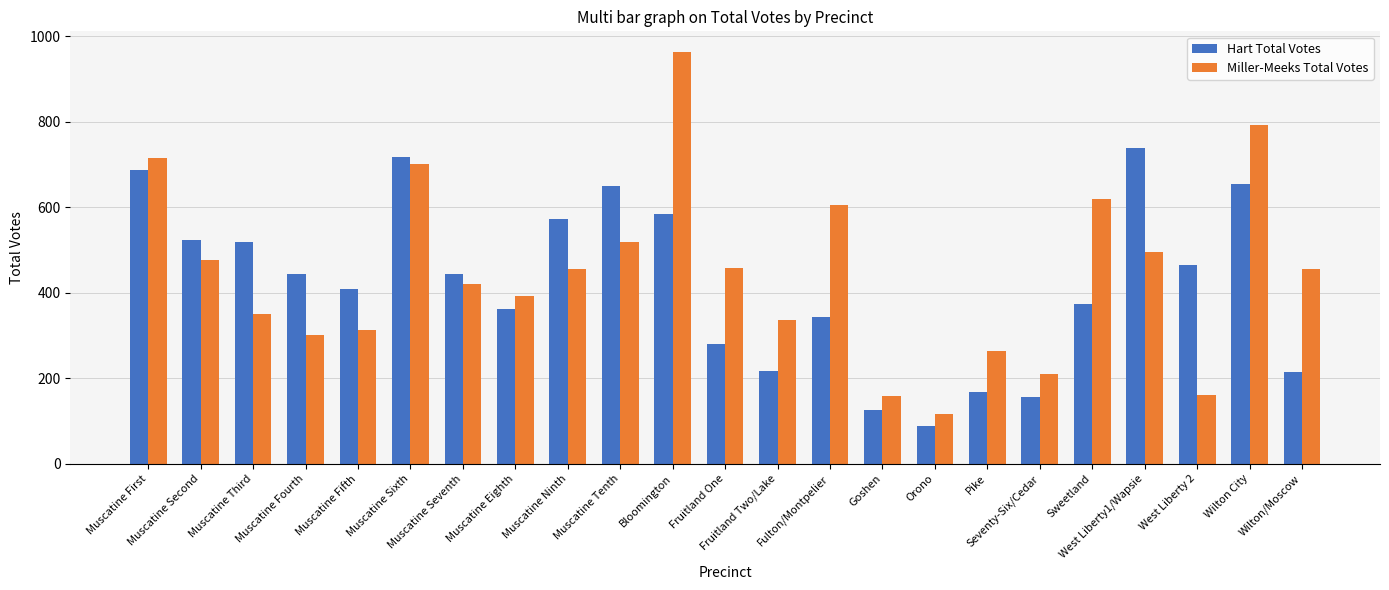

Rank the series at Muscatine Fifth from highest to lowest value.

Hart Total Votes, Miller-Meeks Total Votes